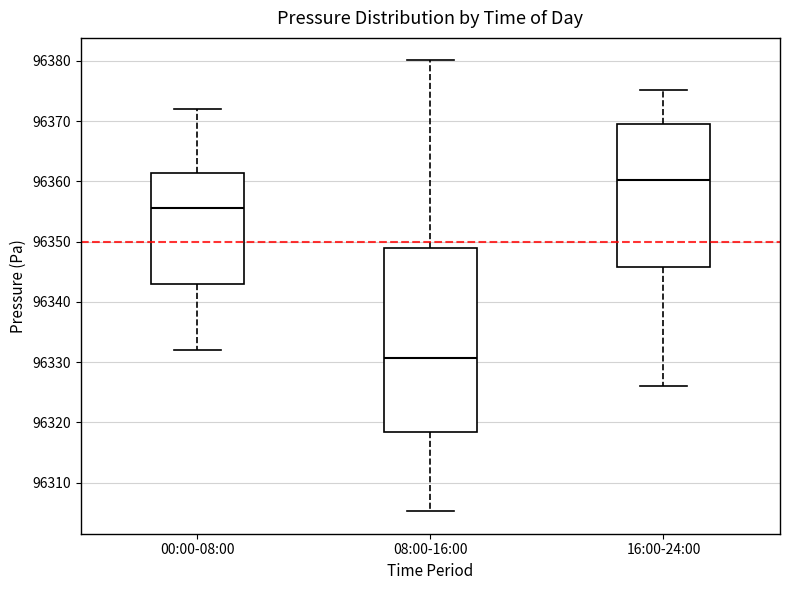

Comparing the boxes themselves (not the whiskers), which one is the tallest?

08:00-16:00